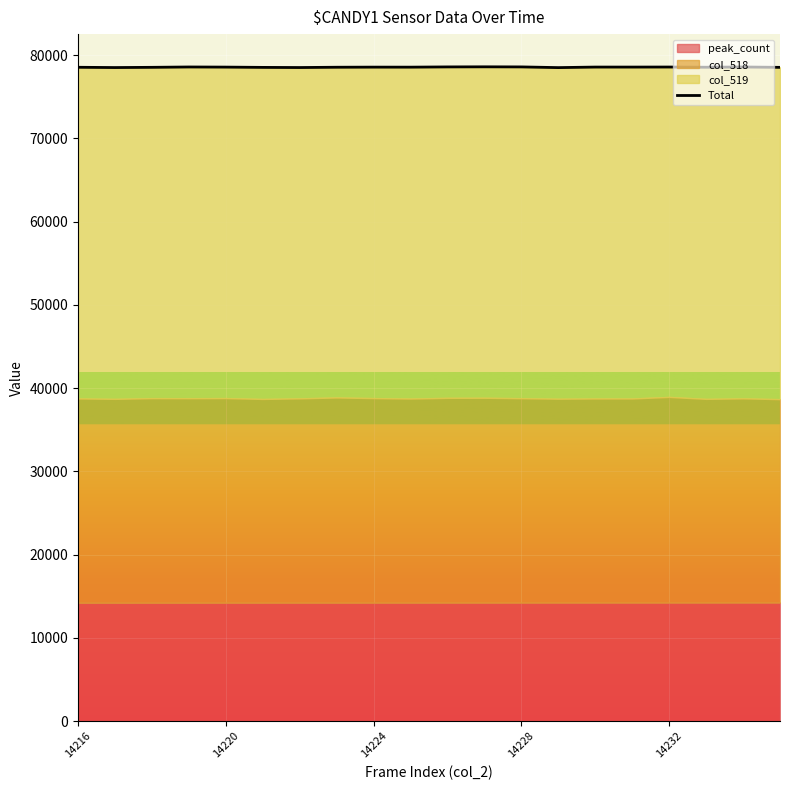

What is the difference between the maximum and minimum values?

94